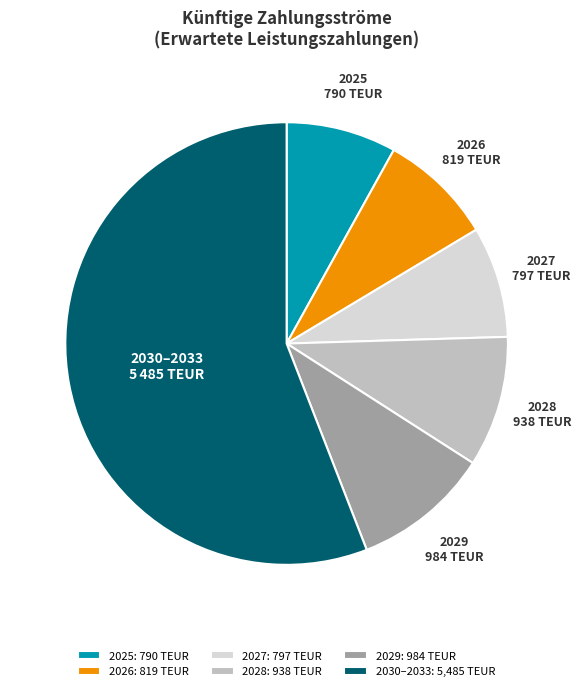

How many slices are in this pie chart?

6